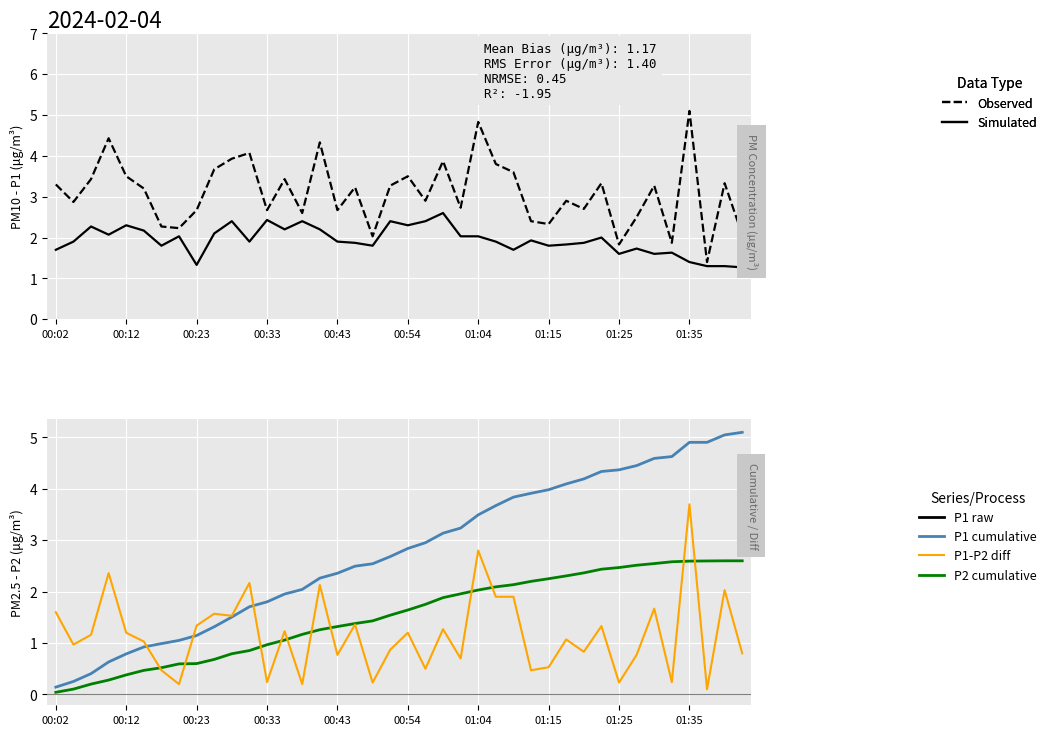

Between 34 and 35, which series saw the biggest shift?

P1 - P2 diff